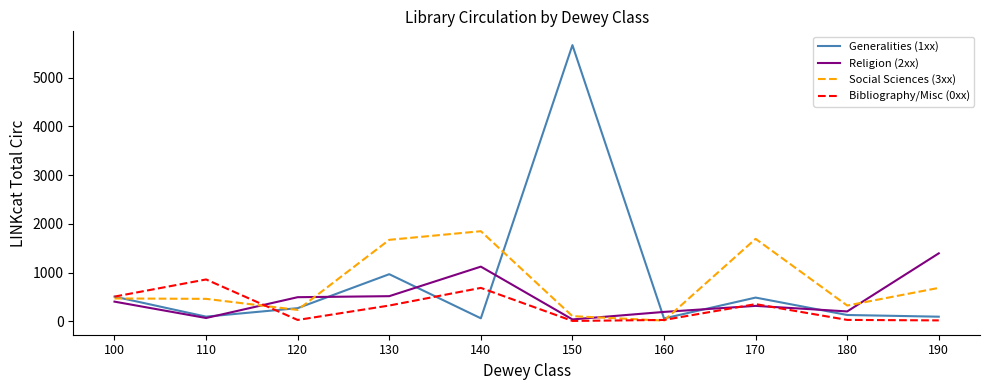

At how many categories does at least one series exceed 2052?

1